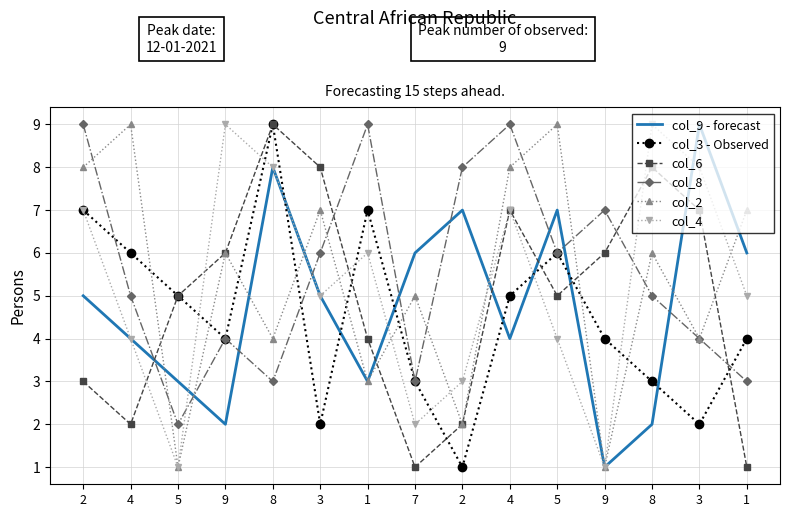

What are all the series names shown in the legend?

col_9 - forecast, col_3 - Observed, col_6, col_8, col_2, col_4